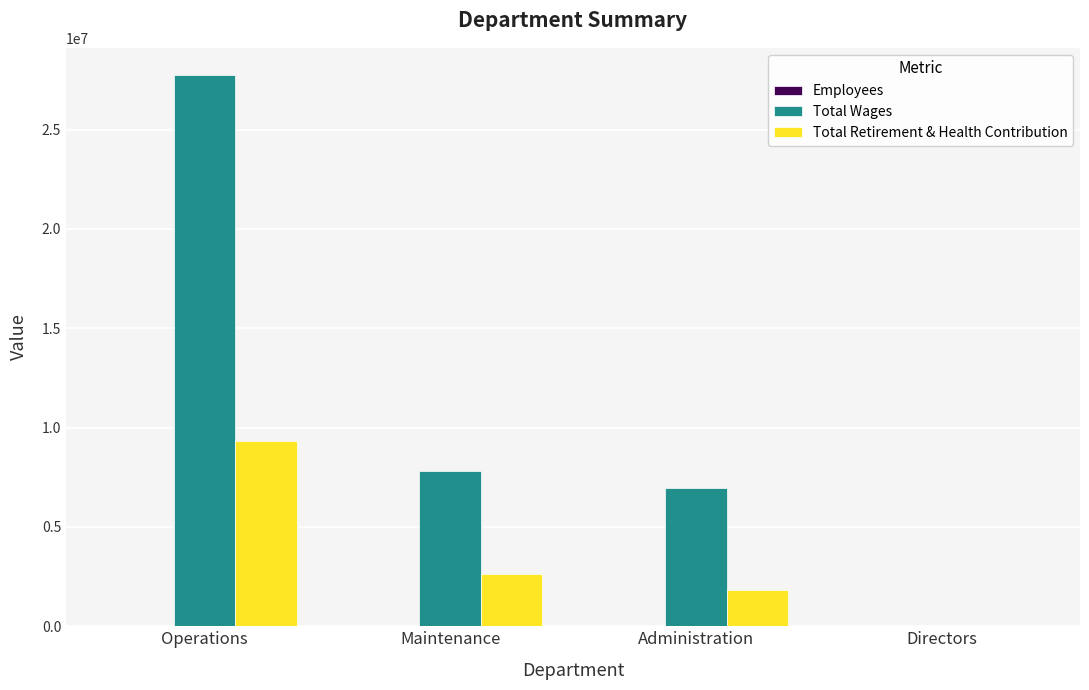

What is the average value of the Total Retirement & Health Contribution series?

3450674